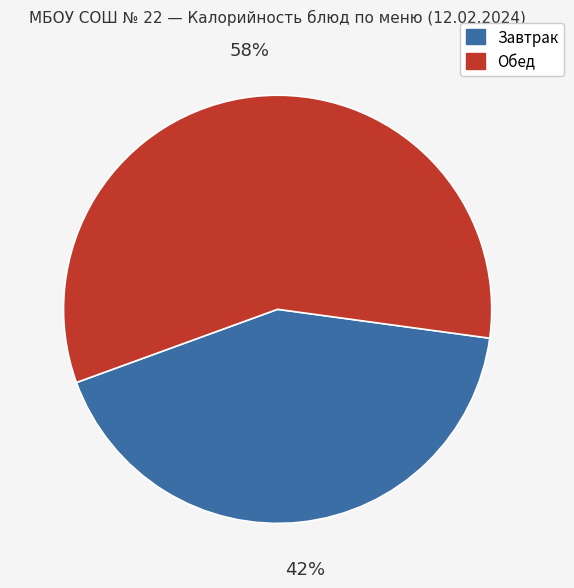

Is the sum of Обед and Завтрак greater than half?

Yes